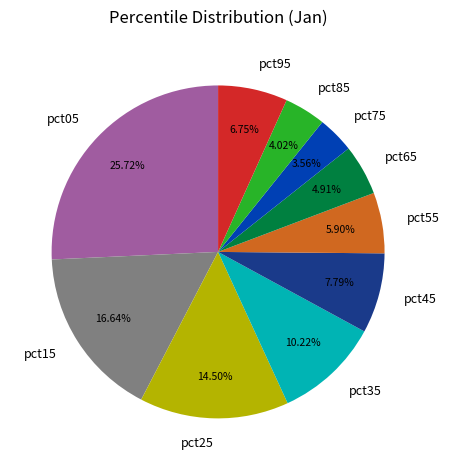

Is pct15 the majority of the pie?

No